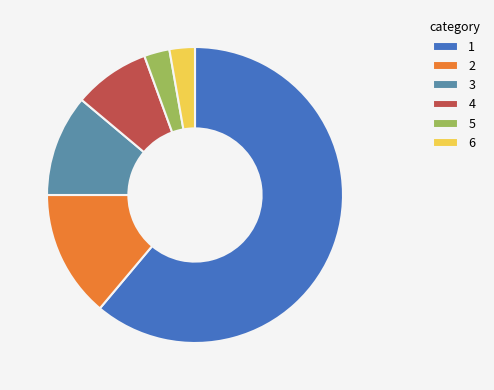

What is the ratio of the value at 6 to the value at 3?

0.3